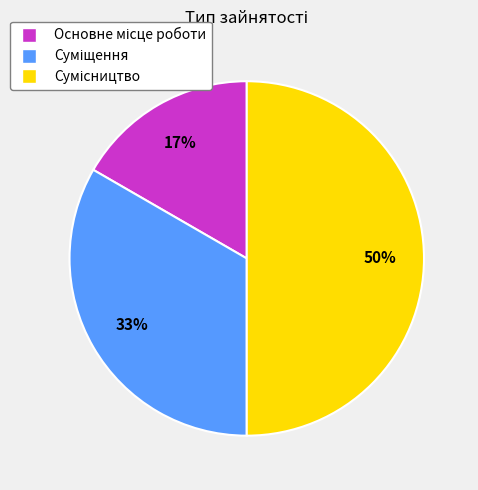

To the nearest percent, what is the average slice percentage?

33%